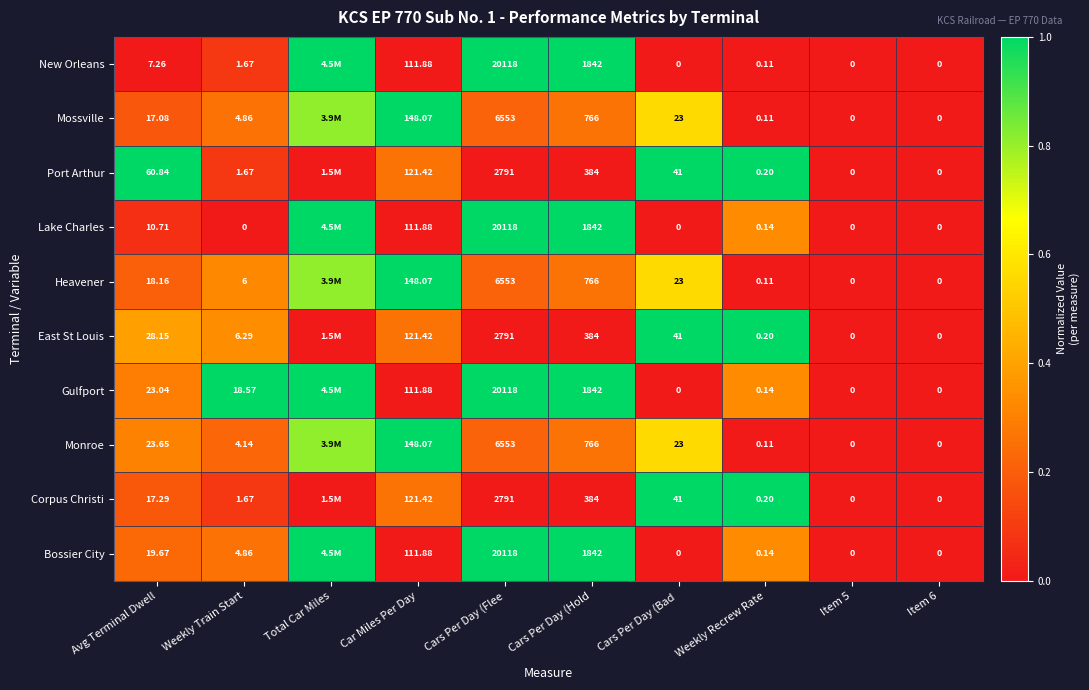

Is the value of Bossier City at Avg Terminal Dwell greater than the value of Lake Charles at Weekly Train Start?

Yes